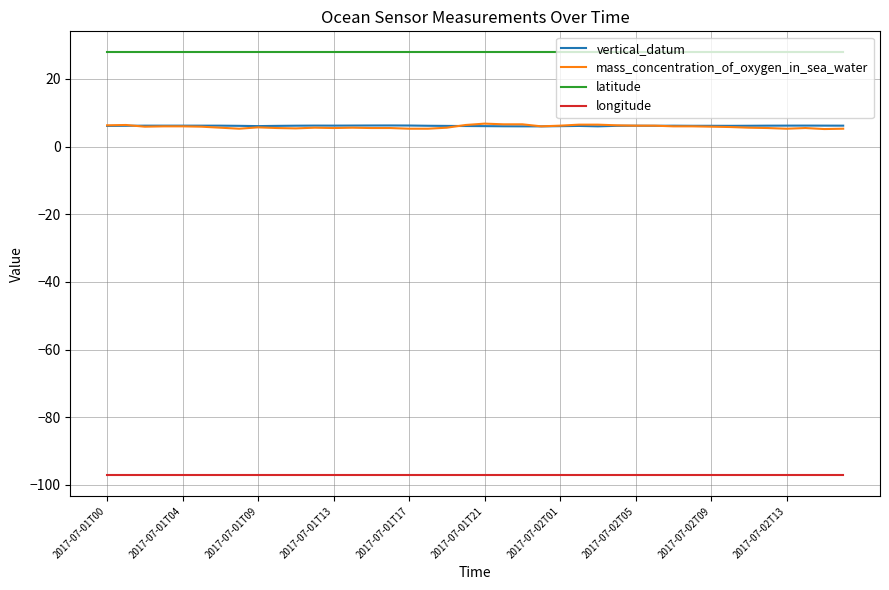

What is the greatest value displayed?

27.8